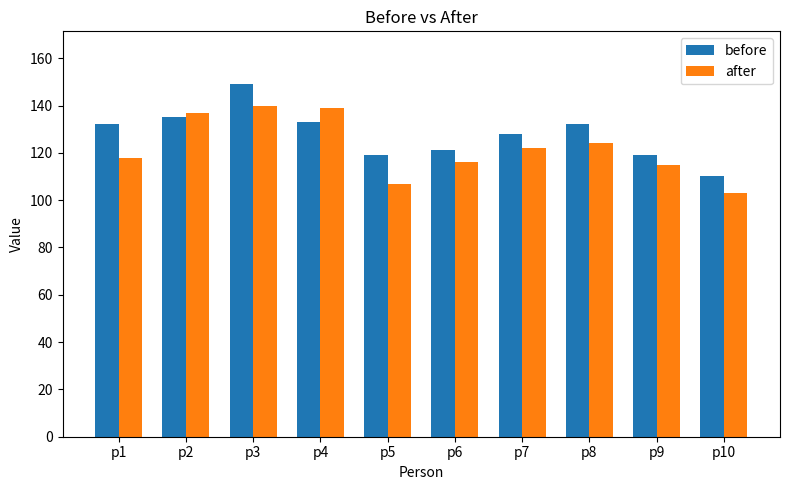

At which category is the sum across all series the highest?

p3